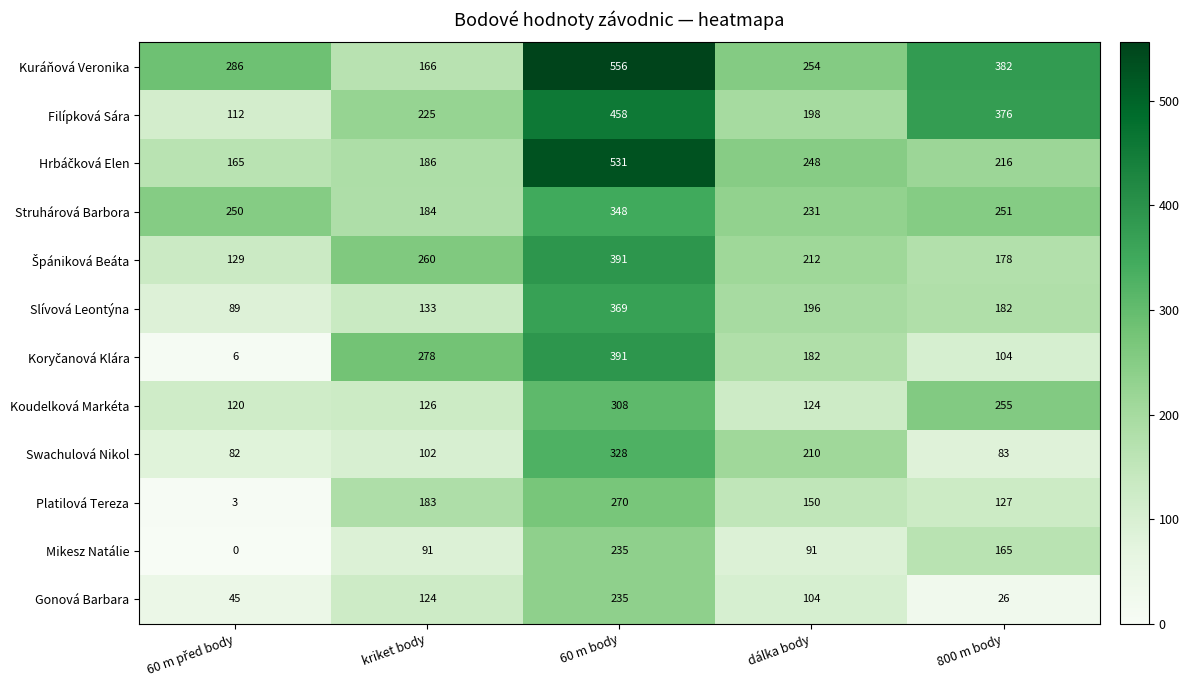

Which label corresponds to the largest value in the chart?

60 m body